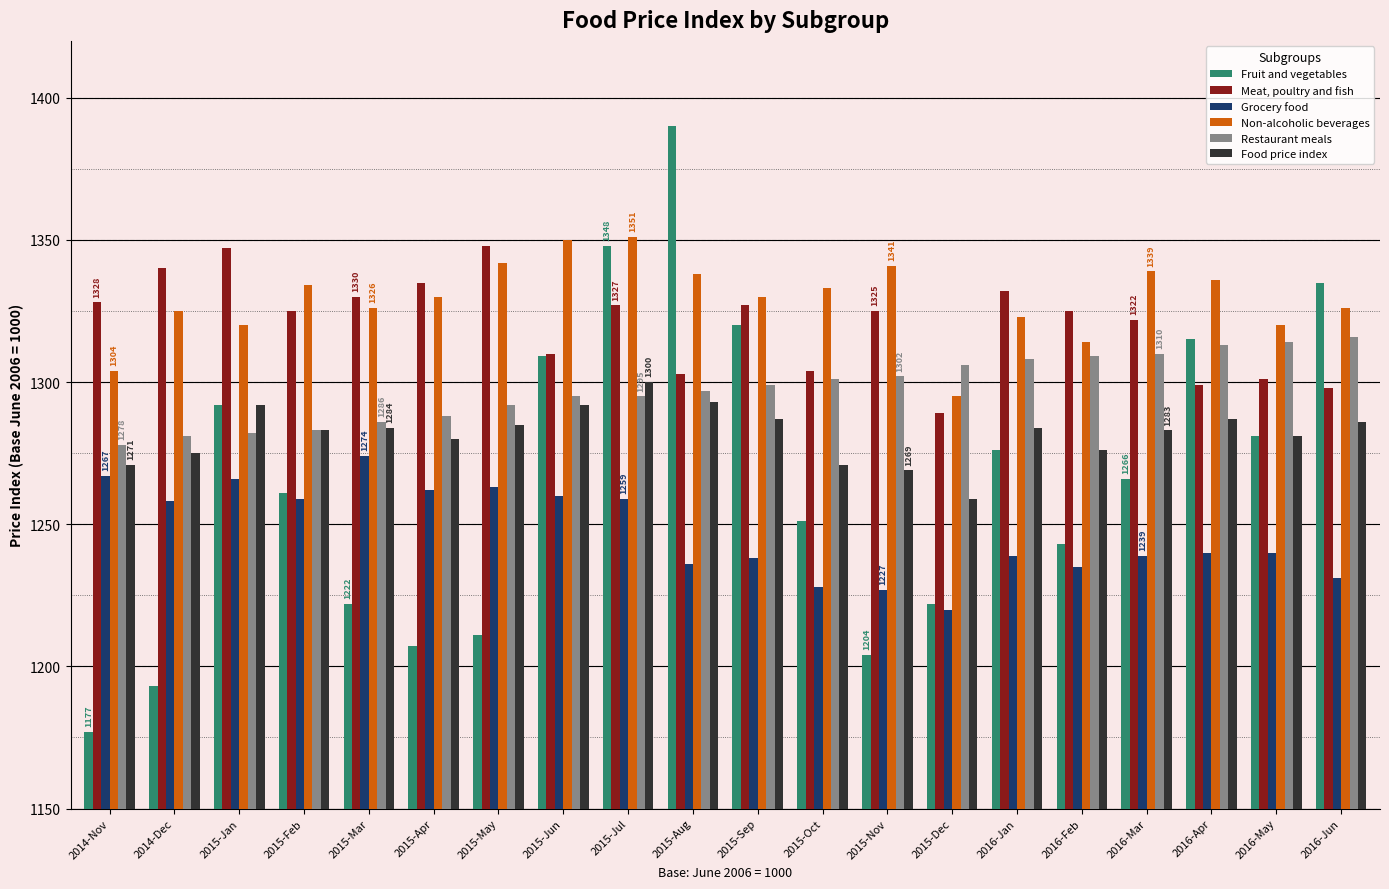

What is the minimum value for Restaurant meals?

1278